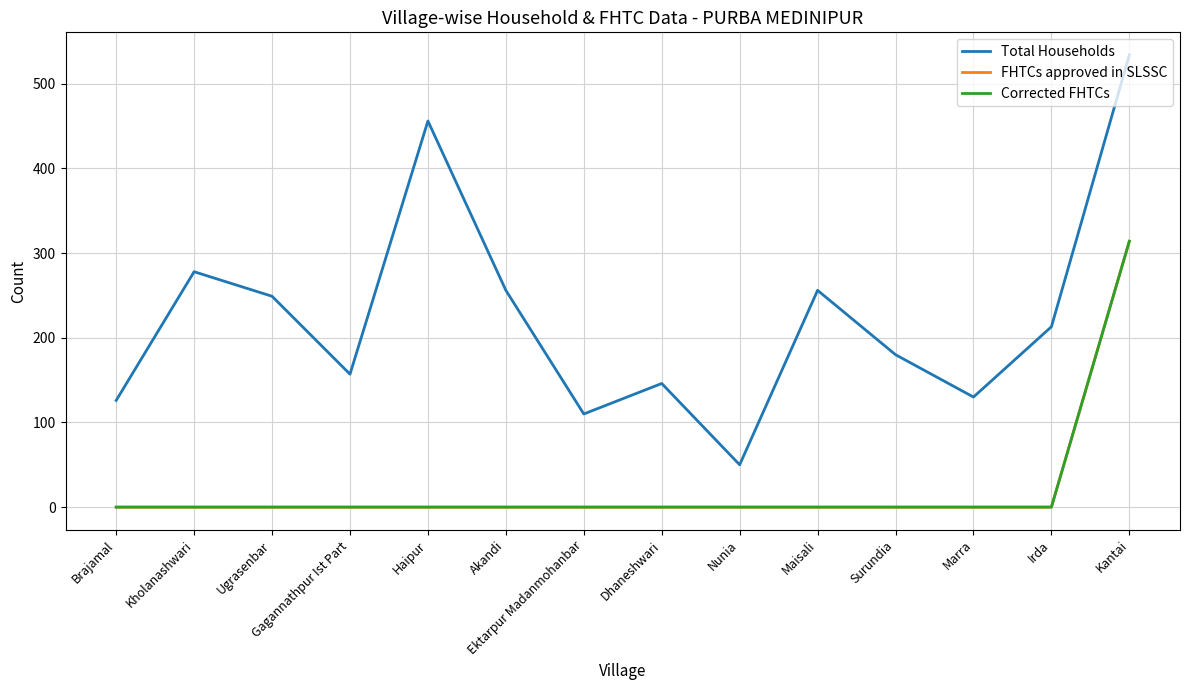

How many lines are shown in the chart?

3